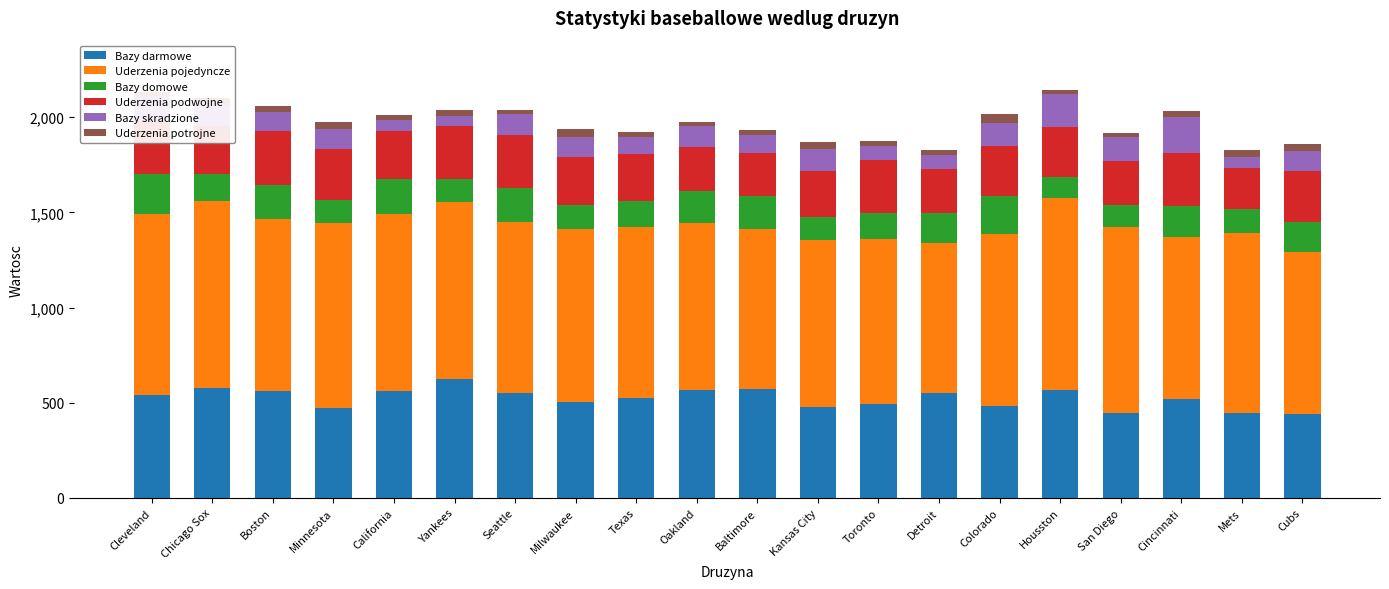

How many series are shown in this chart?

6